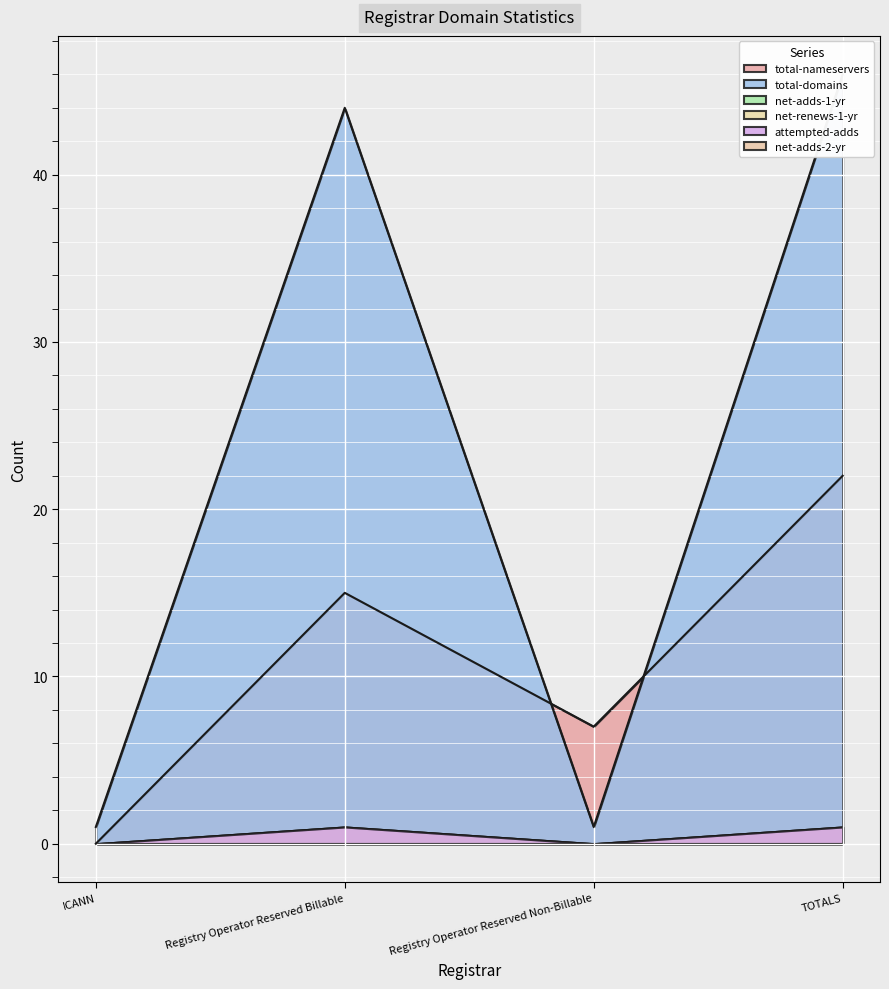

How many data points in total-domains are above 44?

1